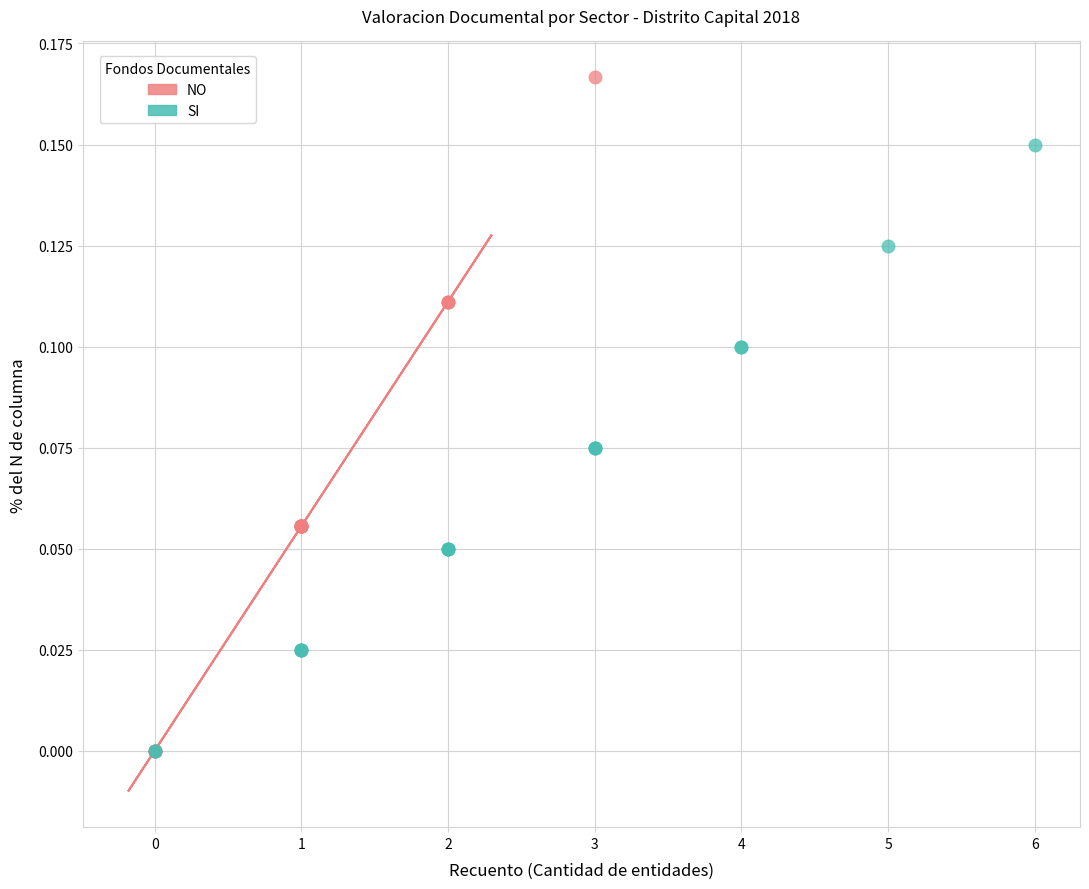

Which series has the largest Y range (max minus min)?

NO